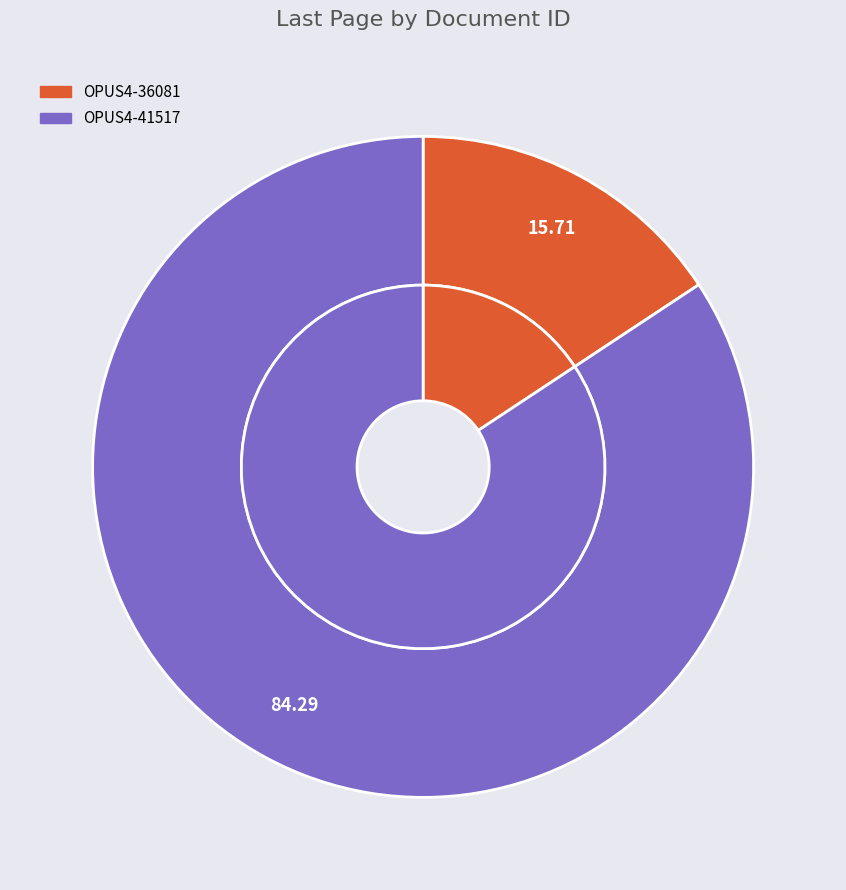

Is it true that OPUS4-41517 is 84% of the pie?

True